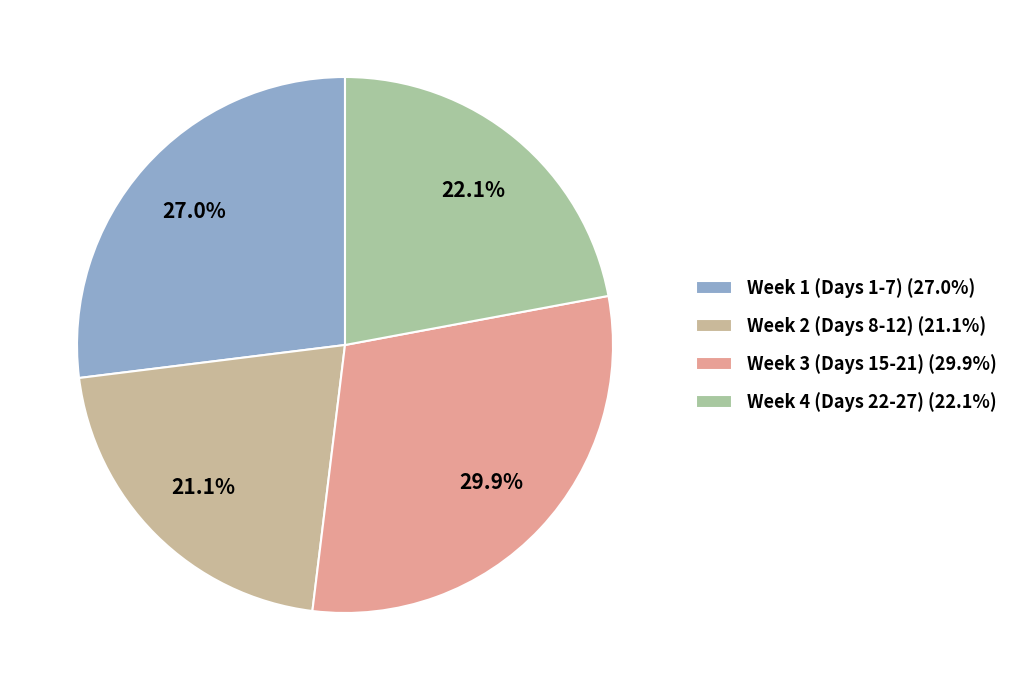

Count the number of slices in the pie.

4